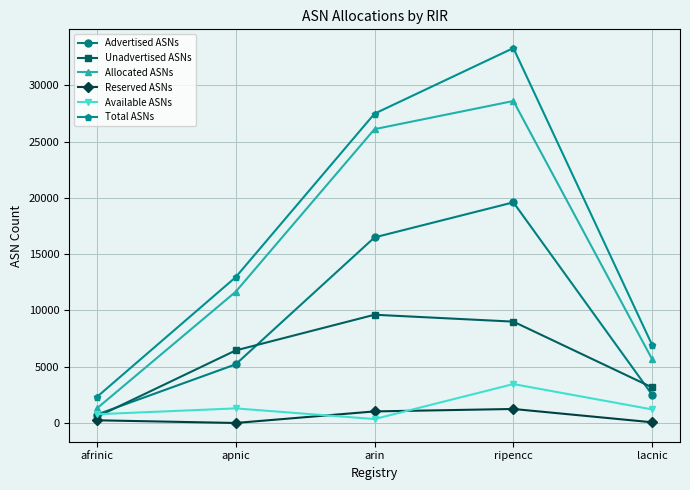

What is the total value across all series at afrinic?

5892